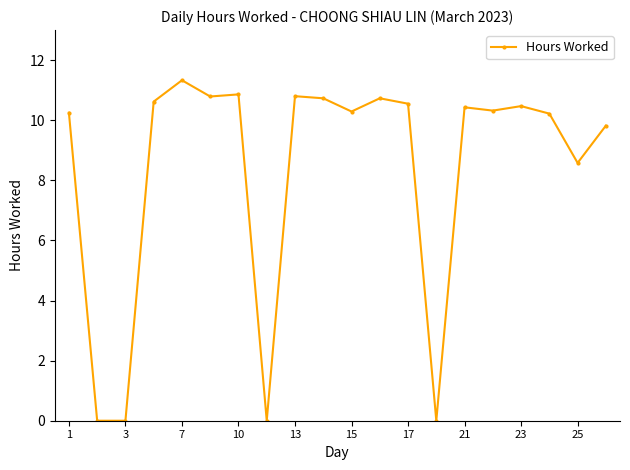

What is the maximum value shown in the chart?

11.3